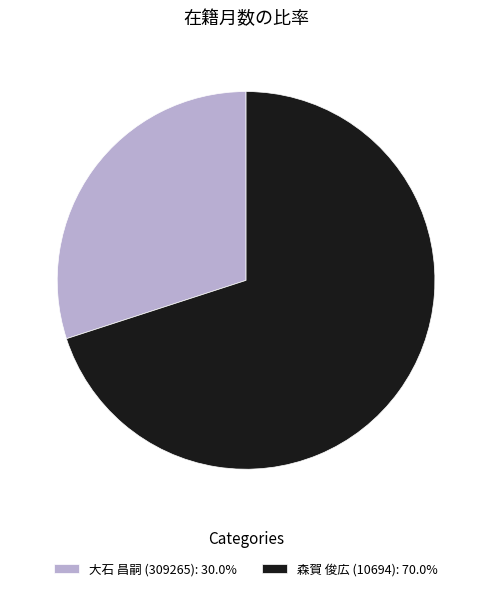

What is the ratio of the value at 大石 昌嗣 (309265): 30.0% to the value at 森賀 俊広 (10694): 70.0%?

0.4